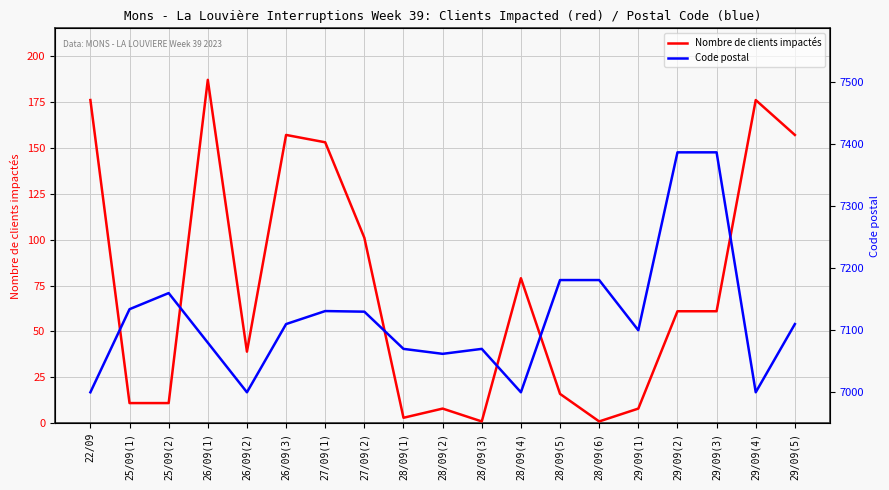

Reading left to right, extract all data points from this chart.

Nombre de clients impactés: 22/09=176	25/09(1)=11	25/09(2)=11	26/09(1)=187	26/09(2)=39	26/09(3)=157	27/09(1)=153	27/09(2)=101	28/09(1)=3	28/09(2)=8	28/09(3)=1	28/09(4)=79	28/09(5)=16	28/09(6)=1	29/09(1)=8	29/09(2)=61	29/09(3)=61	29/09(4)=176	29/09(5)=157
Code postal: 22/09=7000	25/09(1)=7134	25/09(2)=7160	26/09(1)=7080	26/09(2)=7000	26/09(3)=7110	27/09(1)=7131	27/09(2)=7130	28/09(1)=7070	28/09(2)=7062	28/09(3)=7070	28/09(4)=7000	28/09(5)=7181	28/09(6)=7181	29/09(1)=7100	29/09(2)=7387	29/09(3)=7387	29/09(4)=7000	29/09(5)=7110